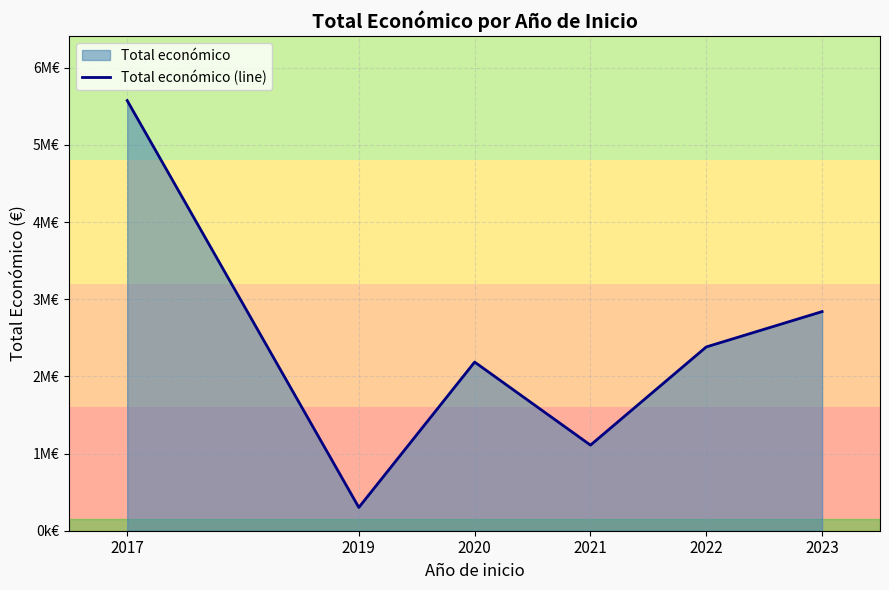

Which label corresponds to the largest value in the chart?

2017